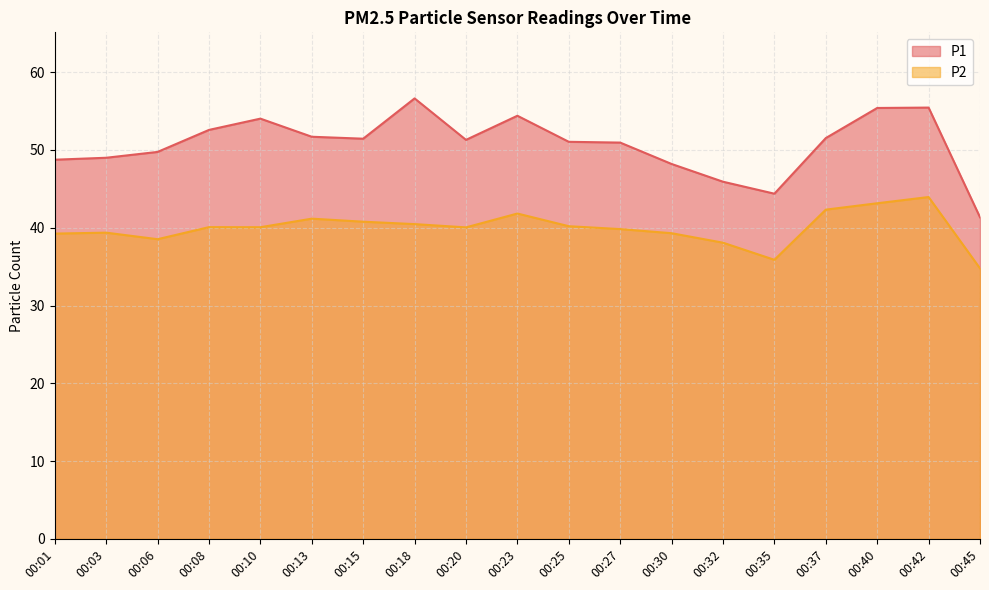

Rank the series at 00:37 from lowest to highest value.

P2, P1